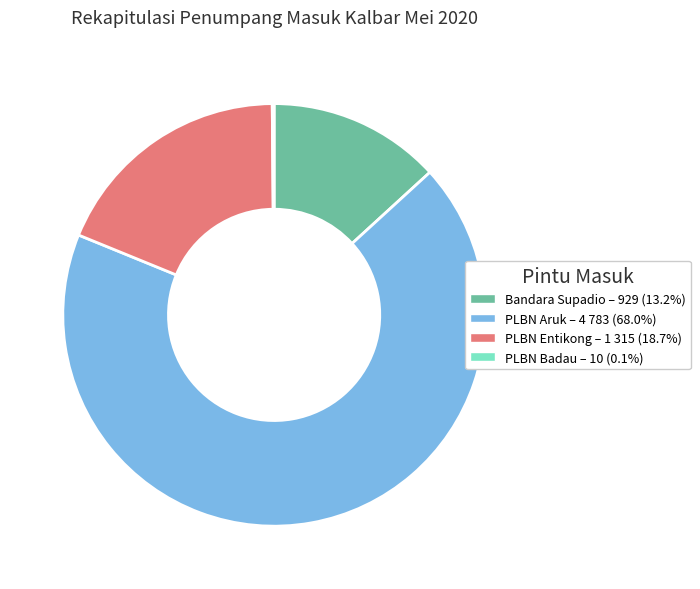

Does any single category account for the majority?

Yes